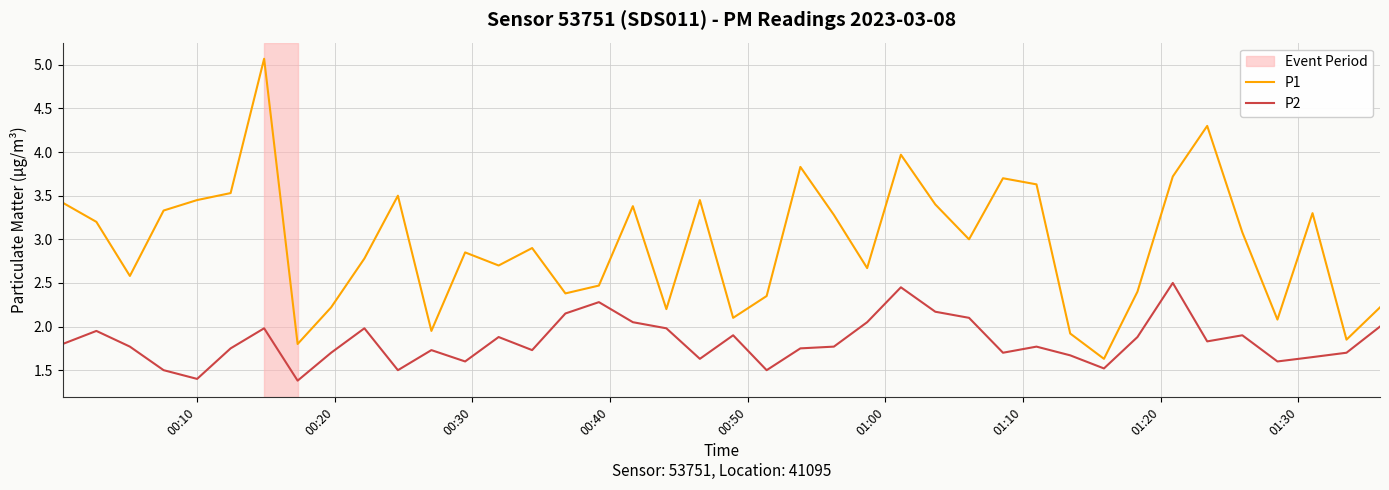

What is the difference between the maximum and minimum values in the P2 series?

1.1